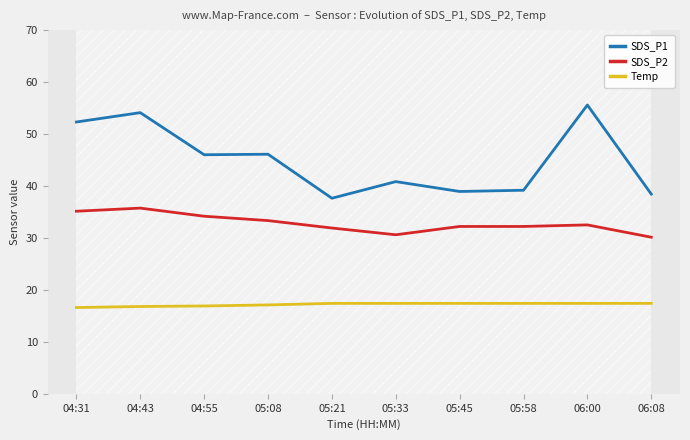

What is the greatest value displayed?

55.6